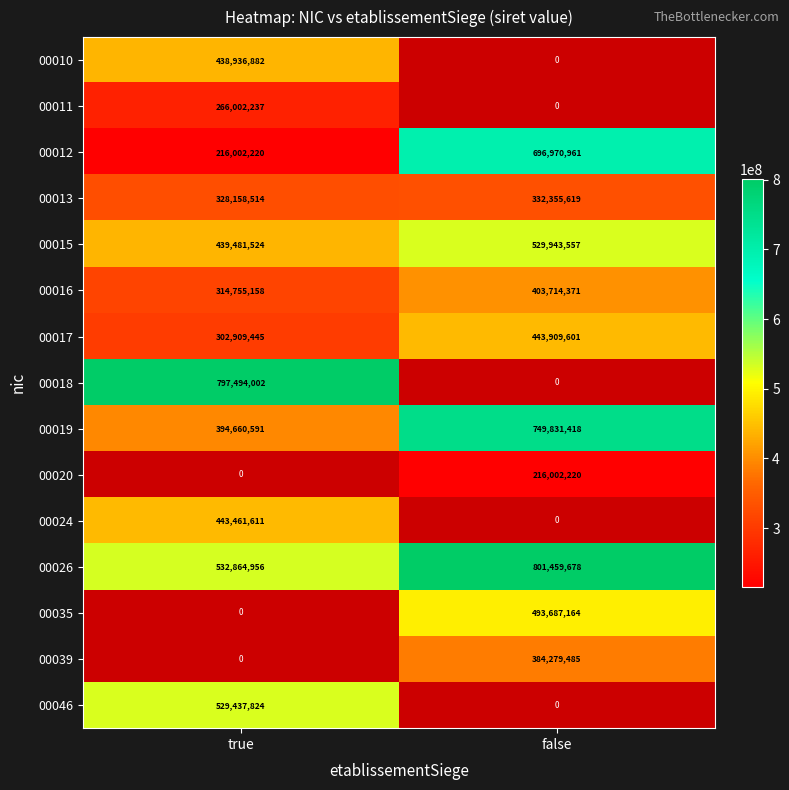

At which label is 00016 closest to 359234764?

true